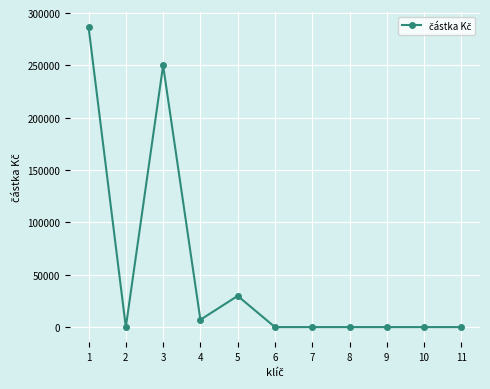

Reading right to left, extract all data points from this chart.

11=0	10=0	9=0	8=0	7=0	6=0	5=29800	4=7000	3=250000	2=0	1=286800